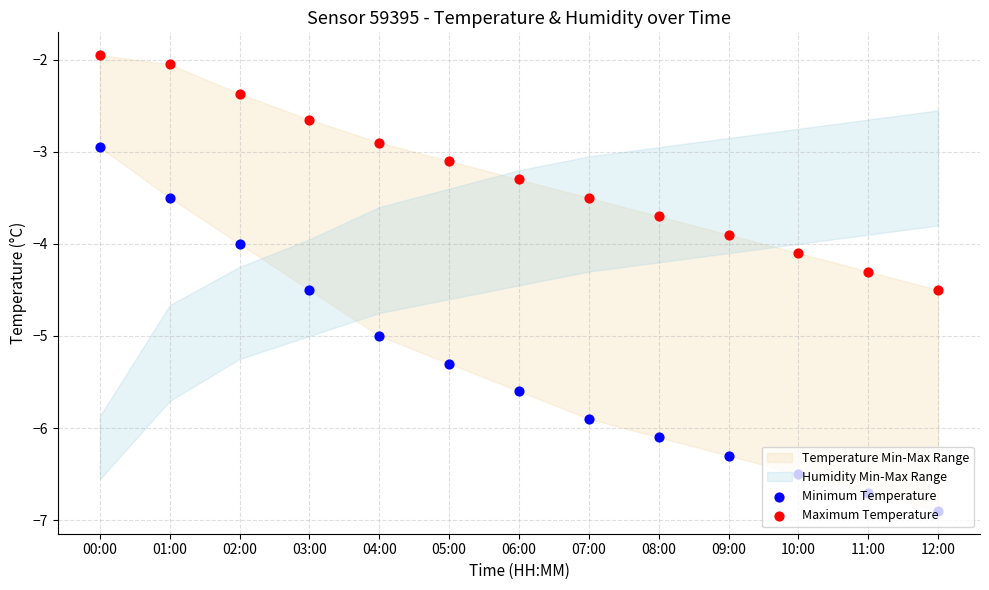

Which series has the largest Y range (max minus min)?

Minimum Temperature